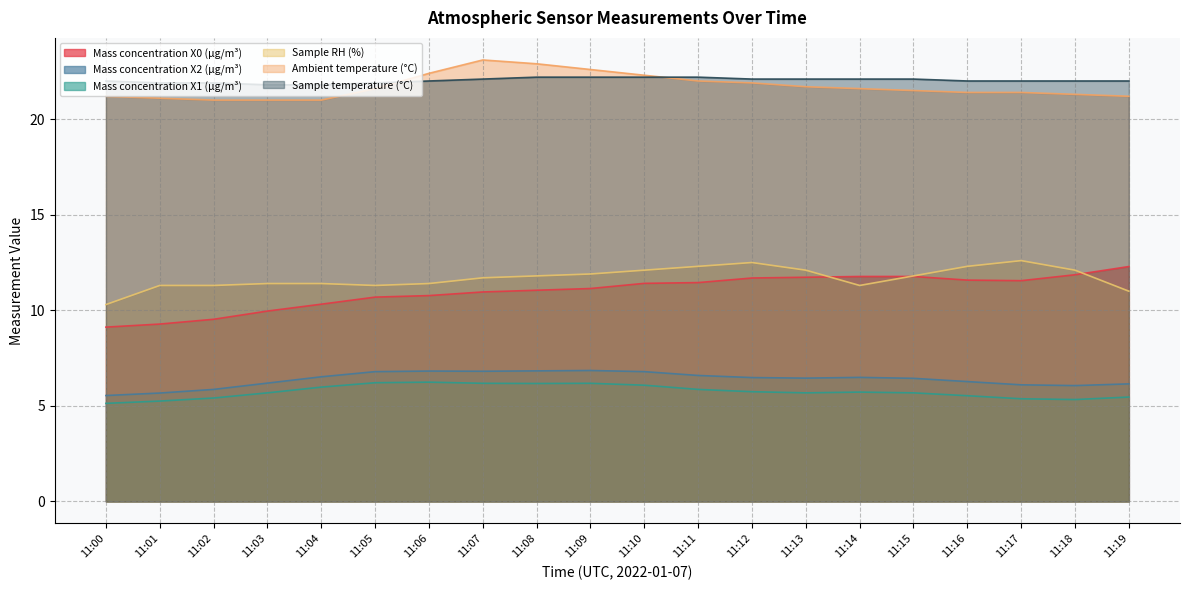

What is the average value of the Mass concentration X1 (μg/m³) series?

5.7